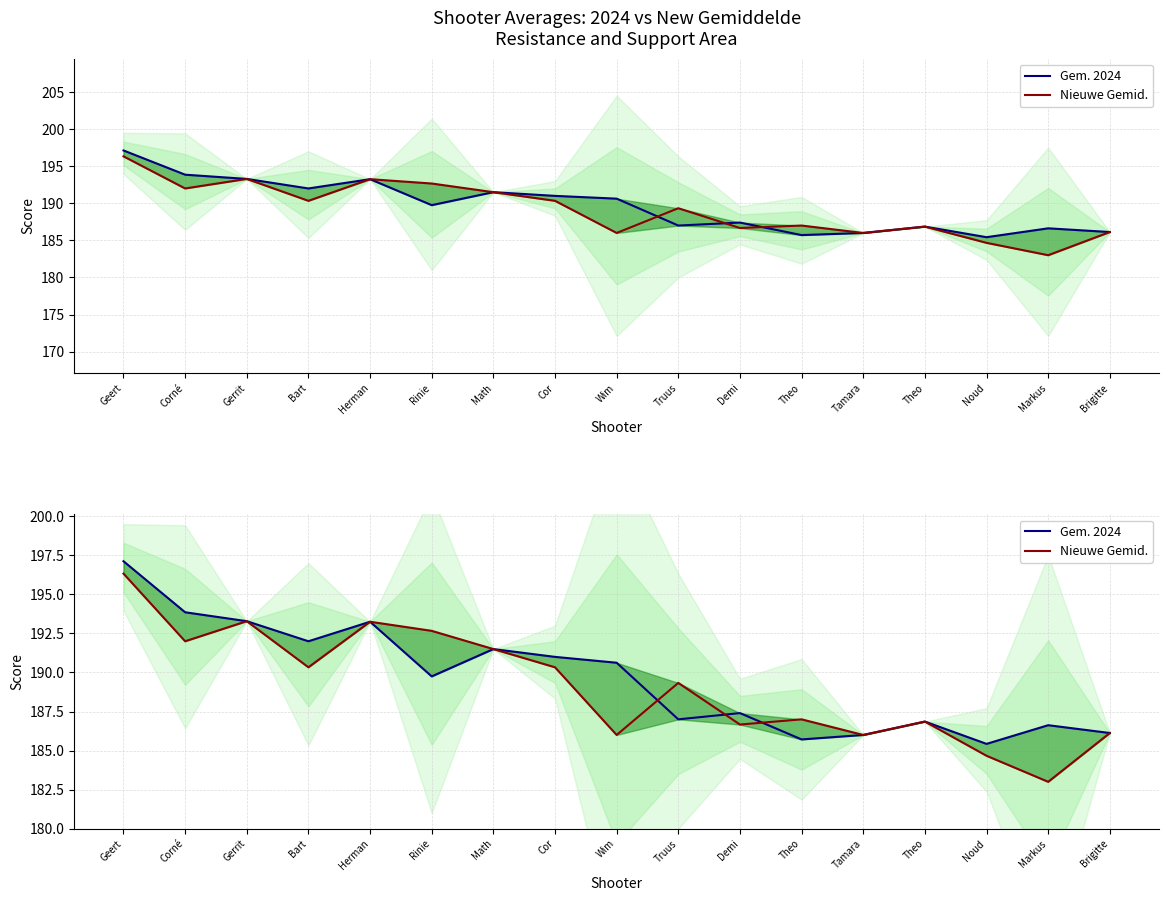

How many values in the Gem. 2024 series are below 189?

8